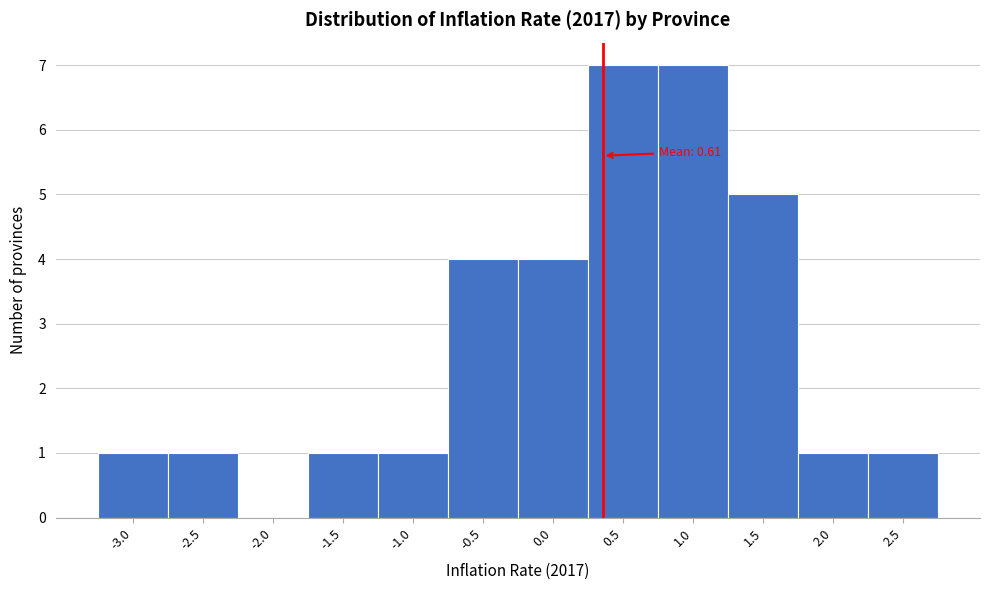

Reading left to right, what are all the values shown in this chart?

-3.0=1	-2.5=1	-2.0=0	-1.5=1	-1.0=1	-0.5=4	0.0=4	0.5=7	1.0=7	1.5=5	2.0=1	2.5=1